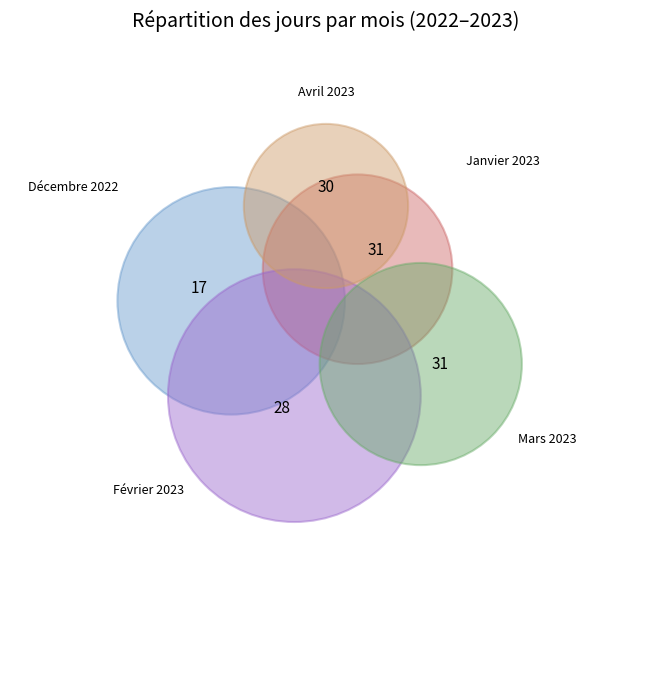

Is there a majority slice in this chart?

No